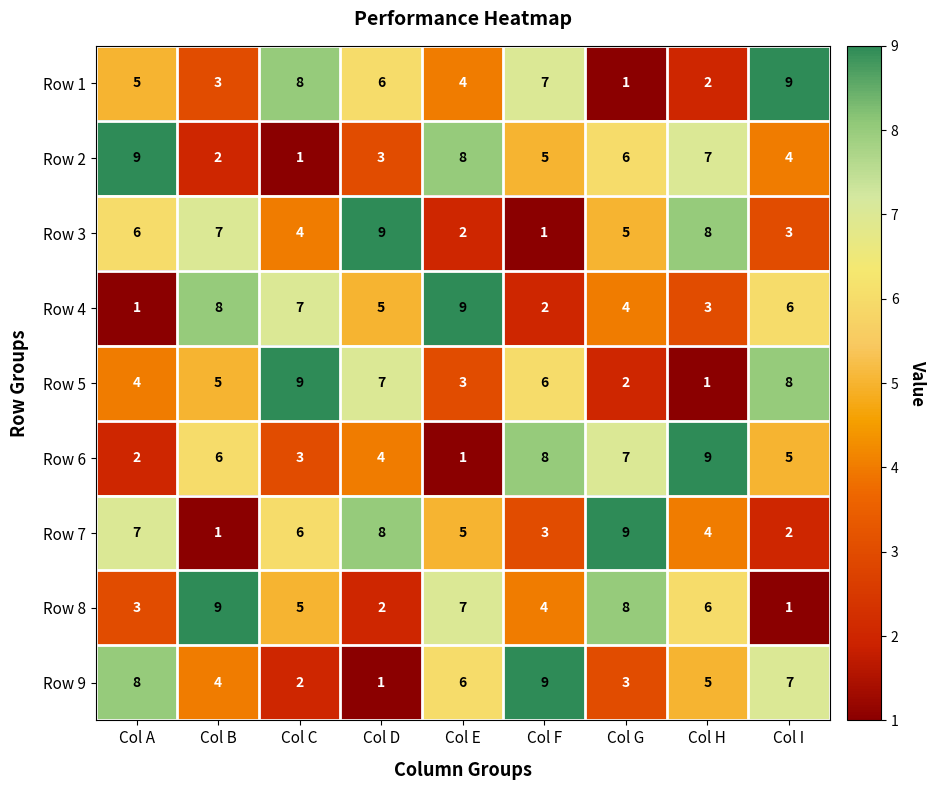

What value does the Row 7 series have at Col A?

7